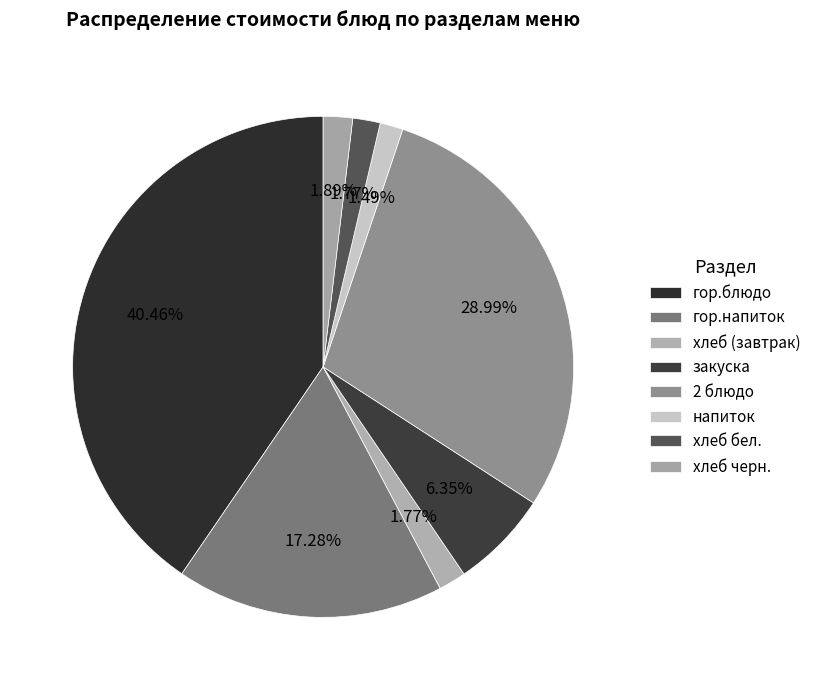

Does хлеб бел. account for over 50% of the chart?

No